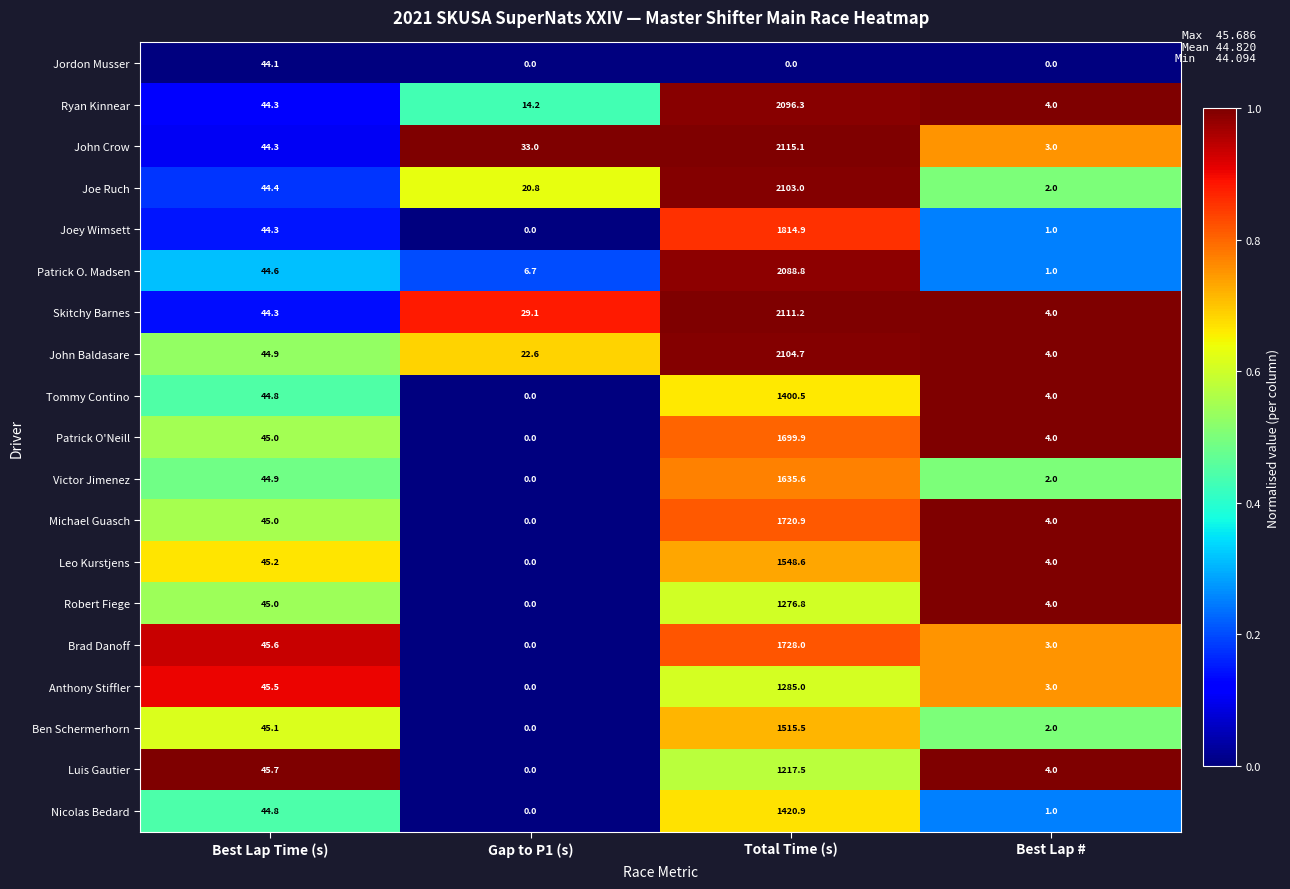

What is the difference between the highest and lowest values at Total Time (s)?

2115.1